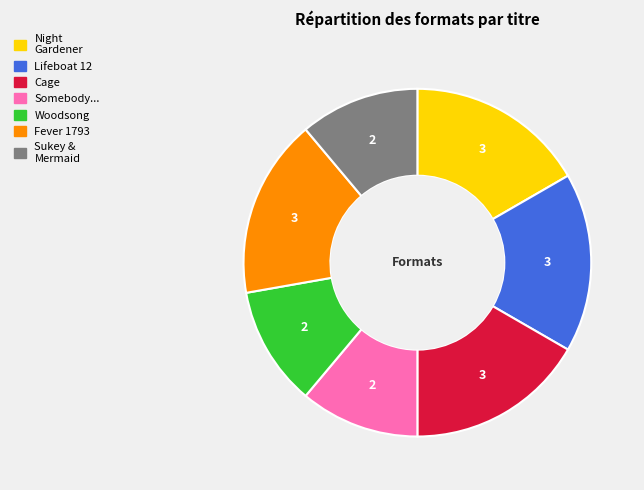

Count the number of slices in the pie.

7